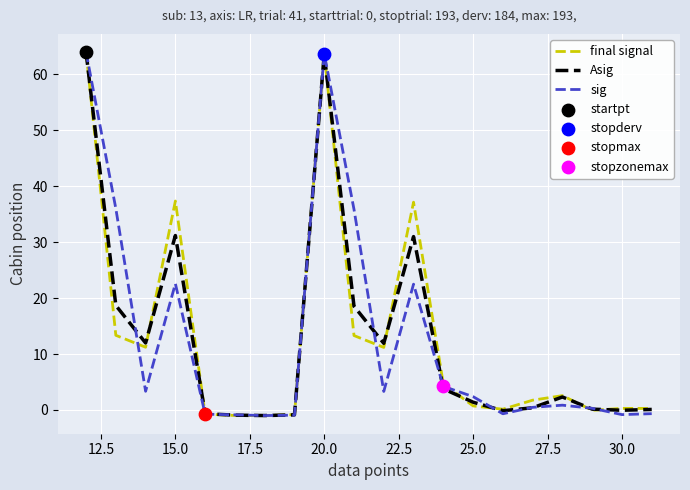

At how many categories does at least one series exceed 24?

6